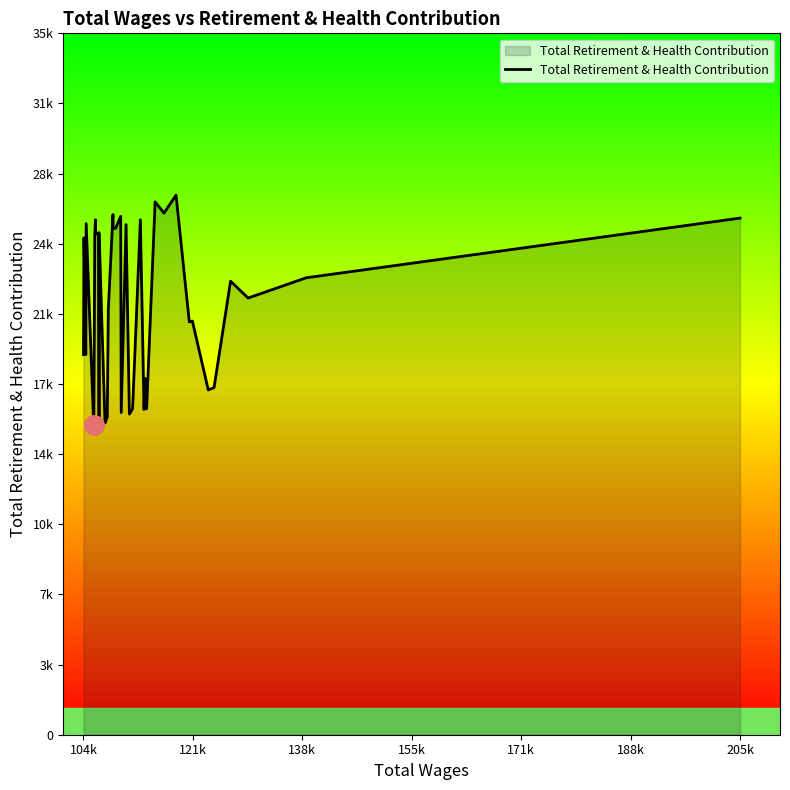

What is the value of the 39th point from the left?

23015